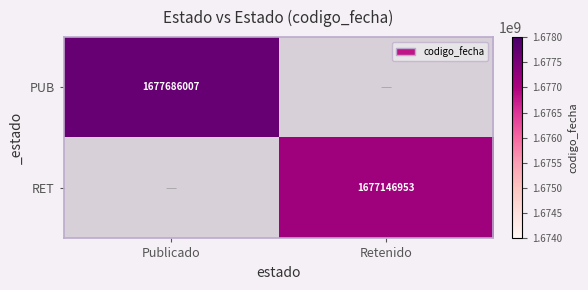

The value of RET at Retenido is 544131746.6. True or false?

False